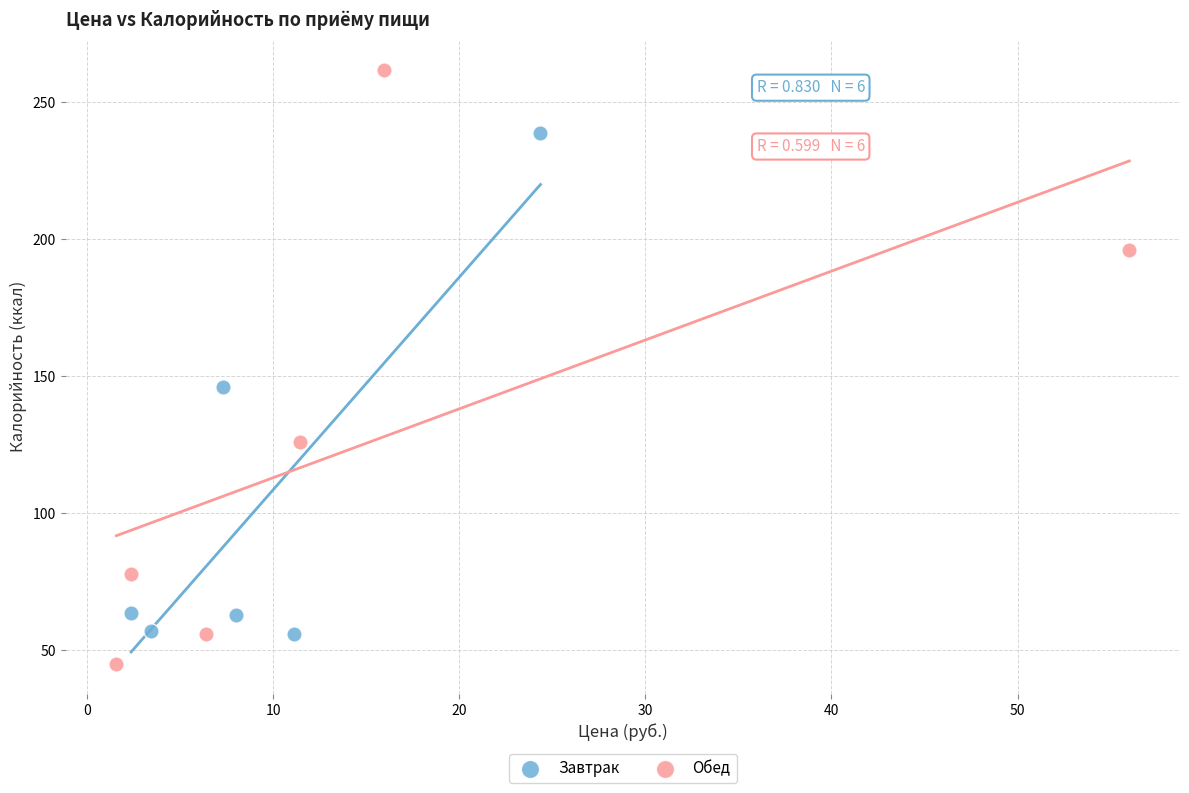

Which series reaches the maximum Y coordinate?

Обед